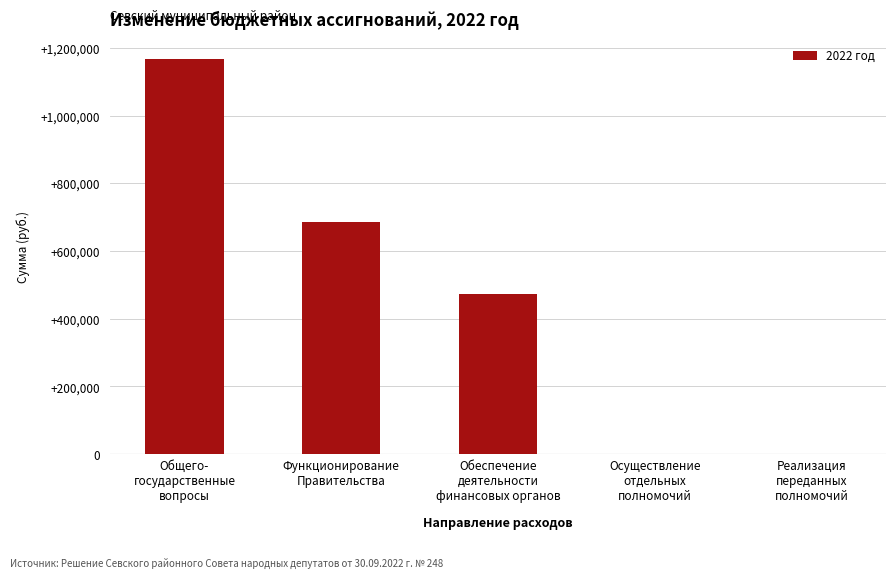

Reading right to left, transcribe all the data shown in this chart.

0.0	0.0	473764.2	684243.7	1168026.9